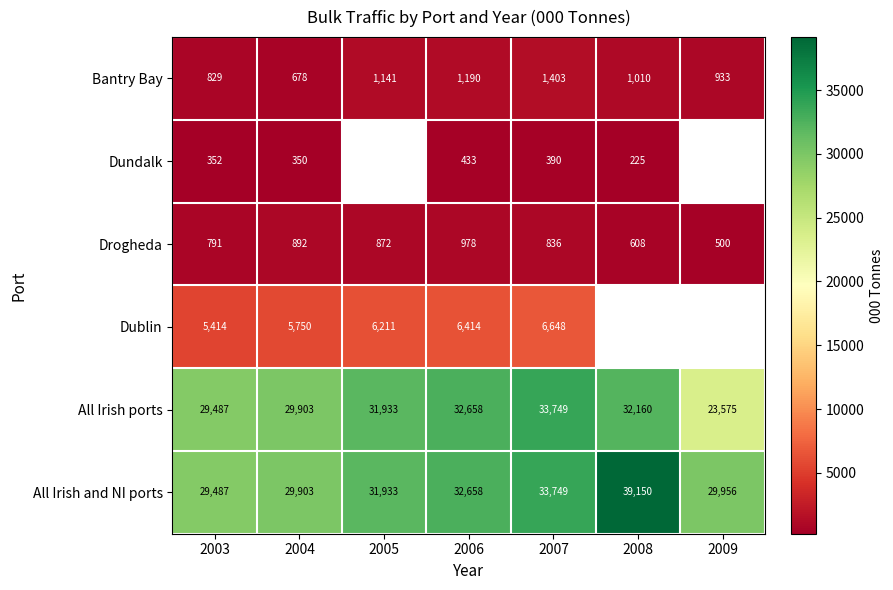

What is the maximum value shown in the chart?

39150.0